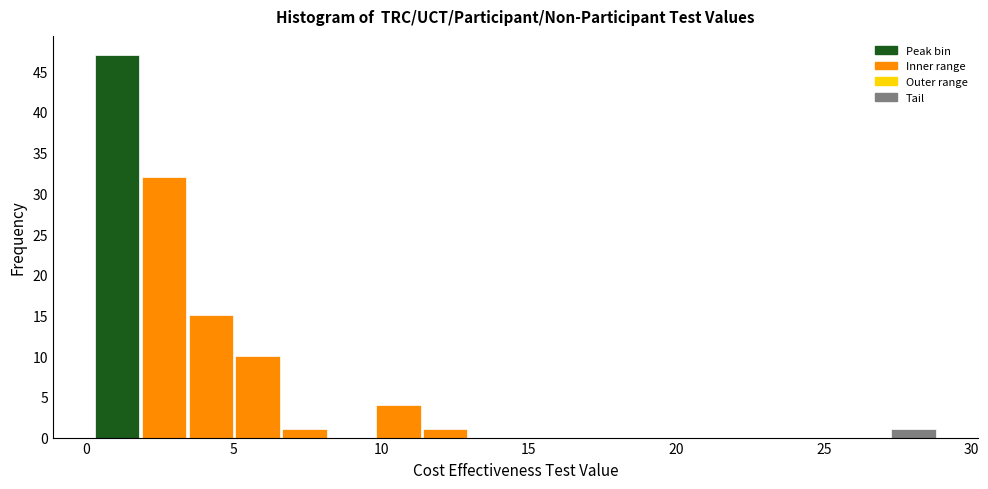

Read against the x-axis, roughly where is the centre of the tallest bar?

1.0